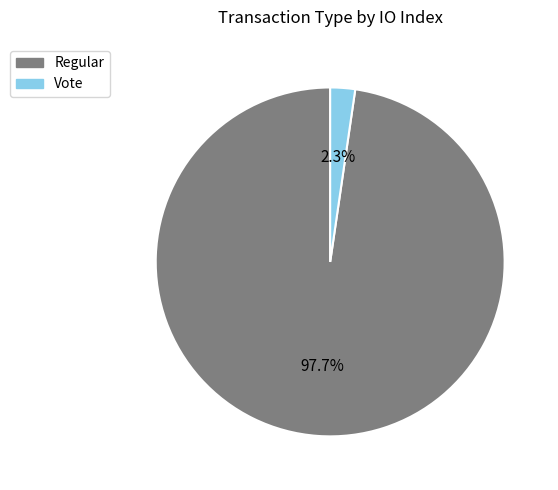

Does any single category account for the majority?

Yes